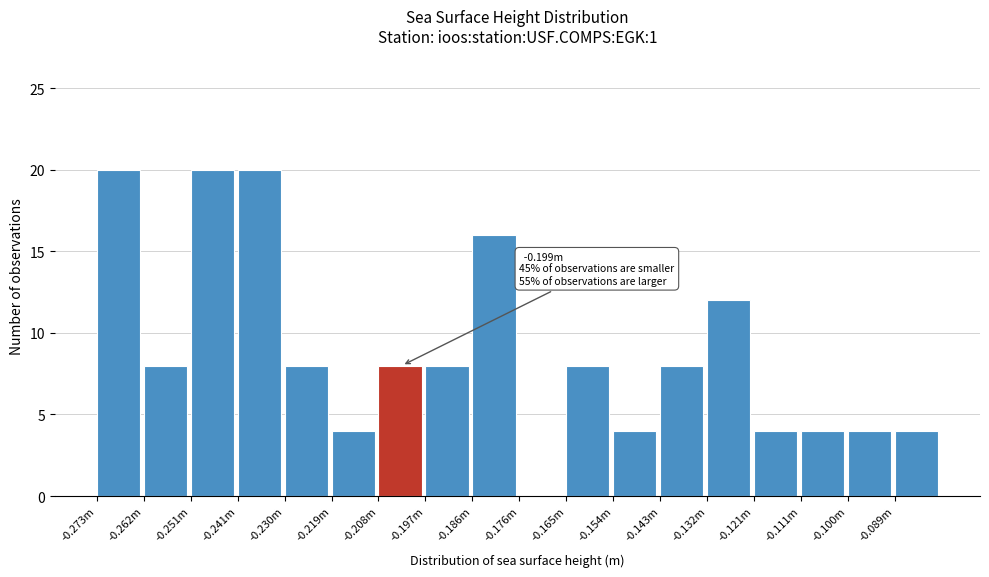

Reading left to right, list all the values displayed in this chart.

-0.273m=20	-0.262m=8	-0.251m=20	-0.241m=20	-0.230m=8	-0.219m=4	-0.208m=8	-0.197m=8	-0.186m=16	-0.176m=0	-0.165m=8	-0.154m=4	-0.143m=8	-0.132m=12	-0.121m=4	-0.111m=4	-0.100m=4	-0.089m=4